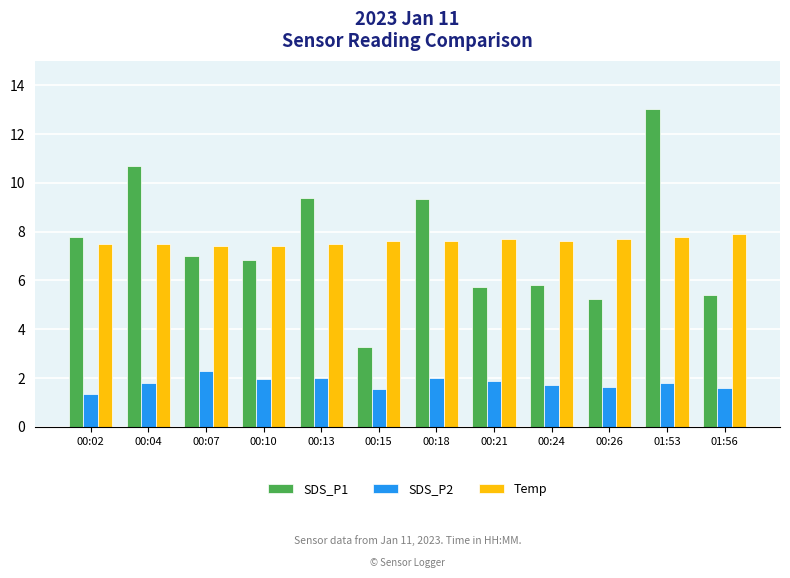

At which label does SDS_P1 first exceed 7?

00:02